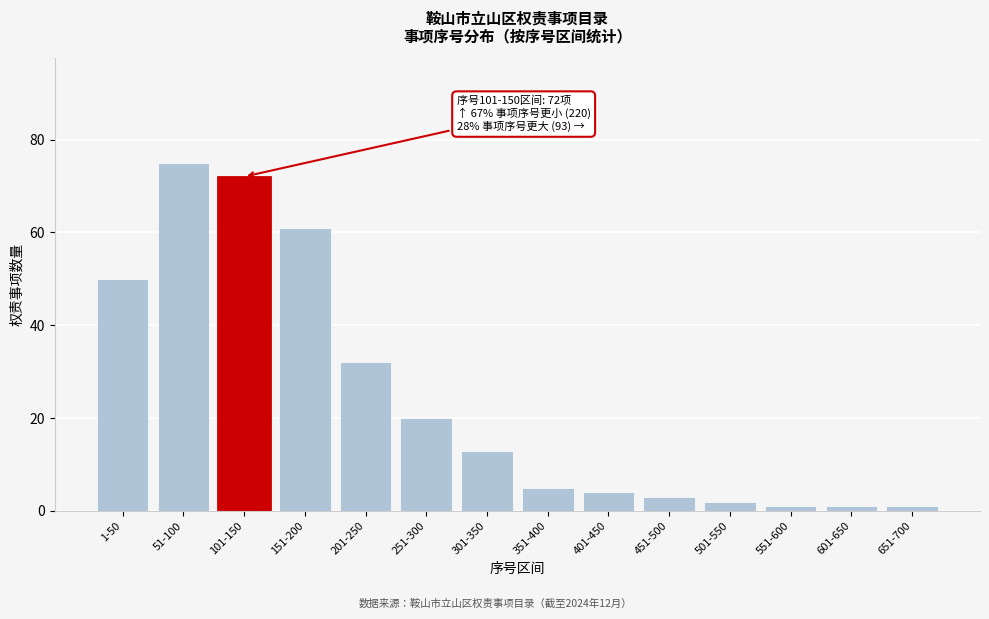

Reading left to right, extract all data points from this chart.

50	75	72	61	32	20	13	5	4	3	2	1	1	1